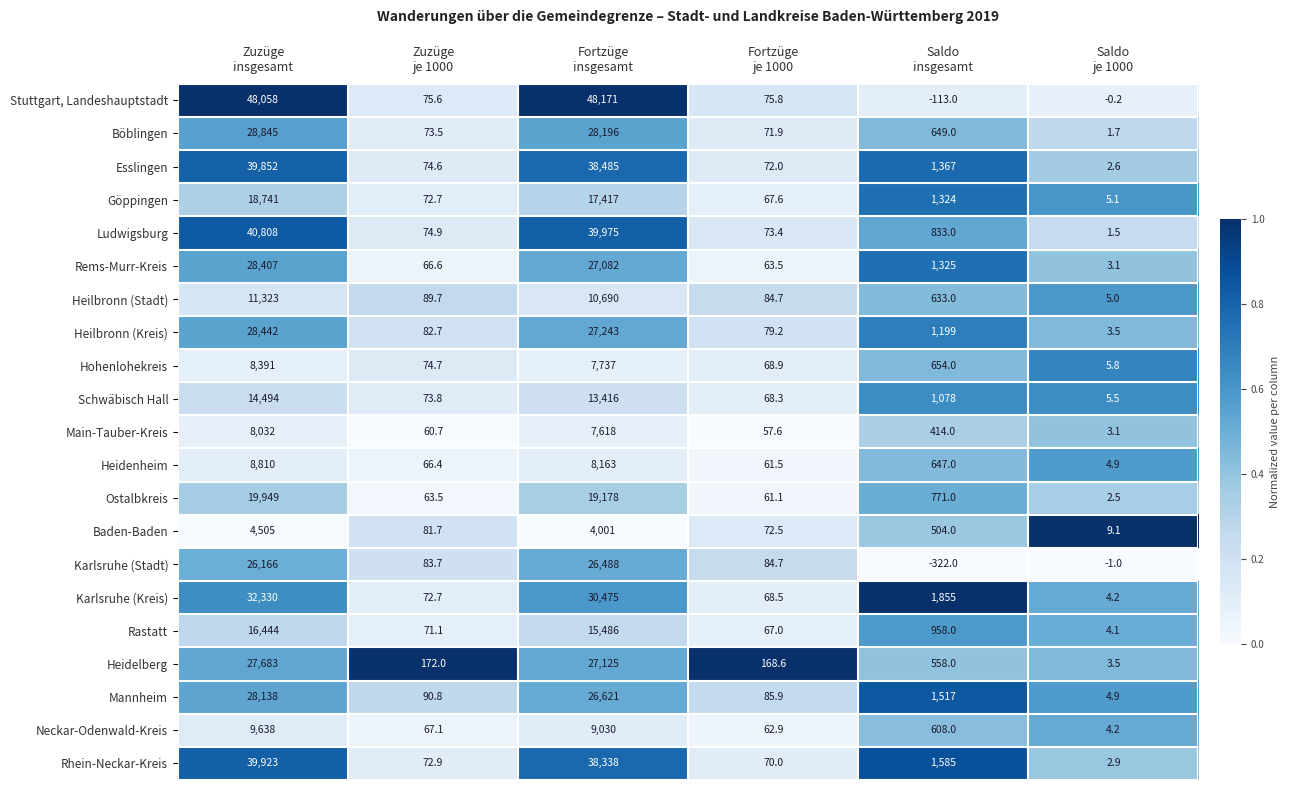

What is the difference between the maximum and second lowest values in the Rastatt series?

16377.0